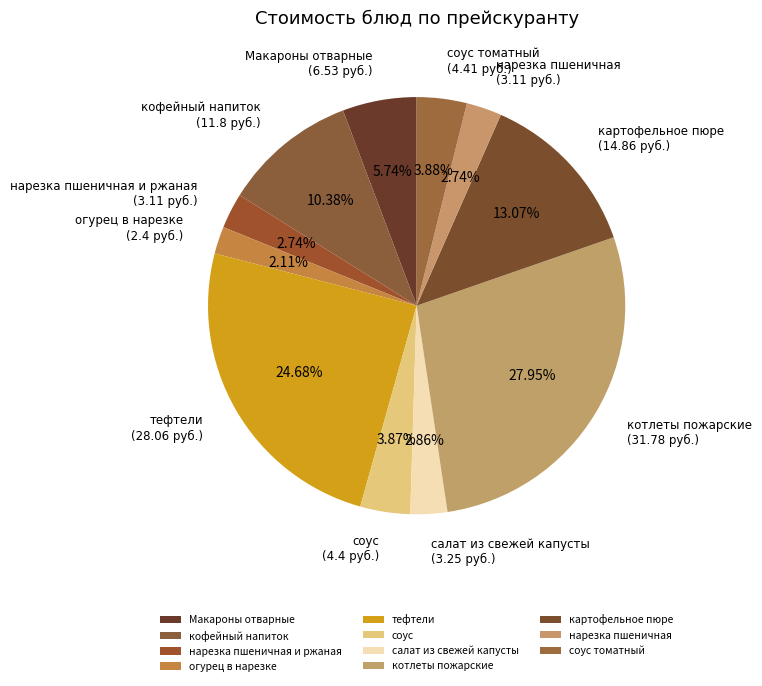

Is соус the majority of the pie?

No